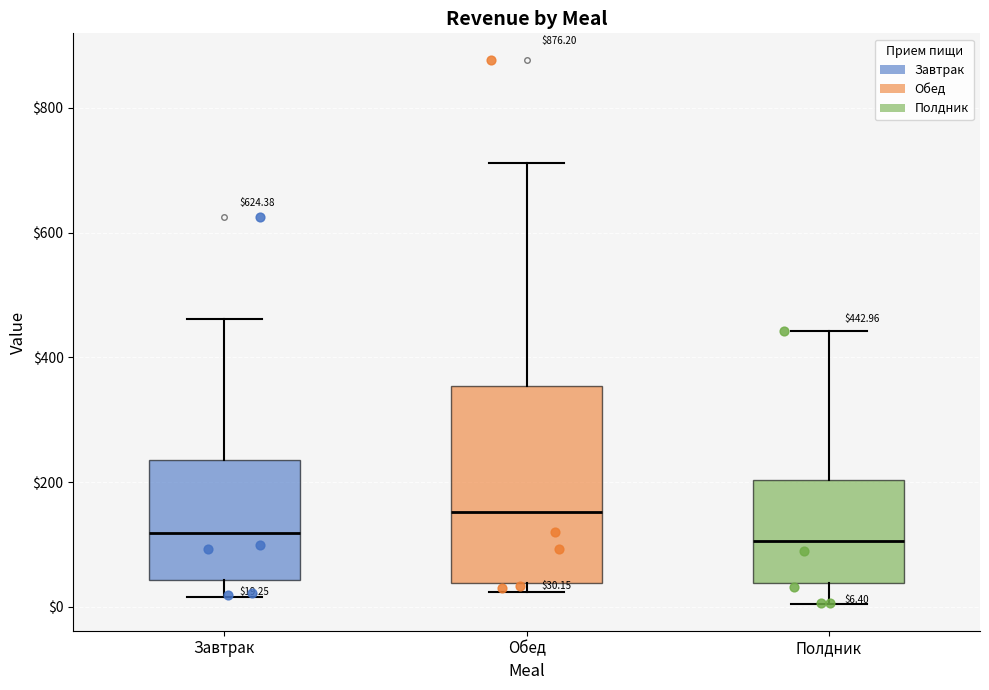

Comparing the boxes themselves (not the whiskers), which one is the tallest?

Обед